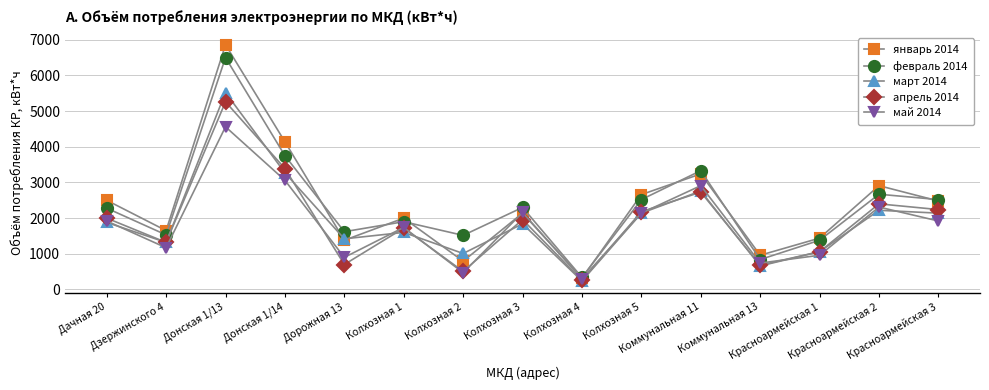

True or false: апрель 2014 has more than 1 points higher than both neighbors.

True